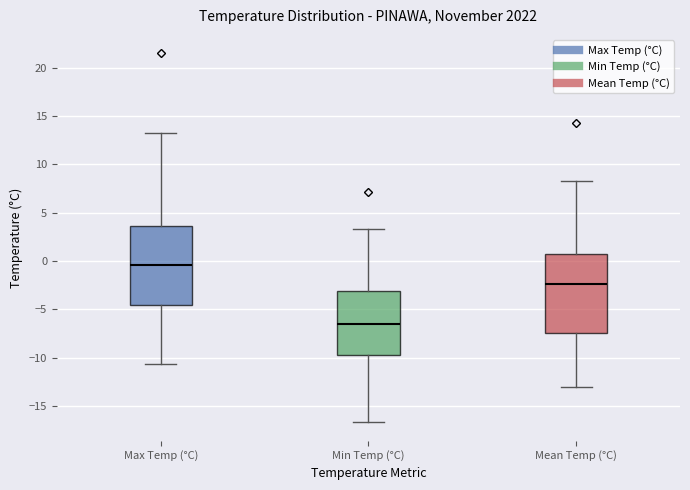

Where does the median line of the box for Mean Temp (°C) sit on the y-axis? The values are not printed on the chart, so give them approximately, as read against the axis.

-2.5